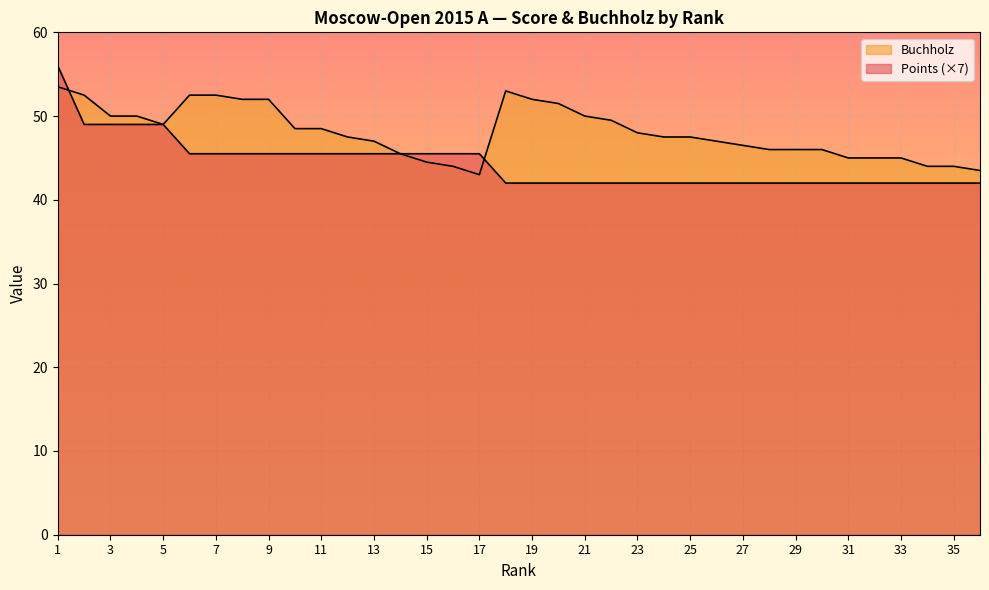

What is the sum of the Points values at 3 and 18?

91.0